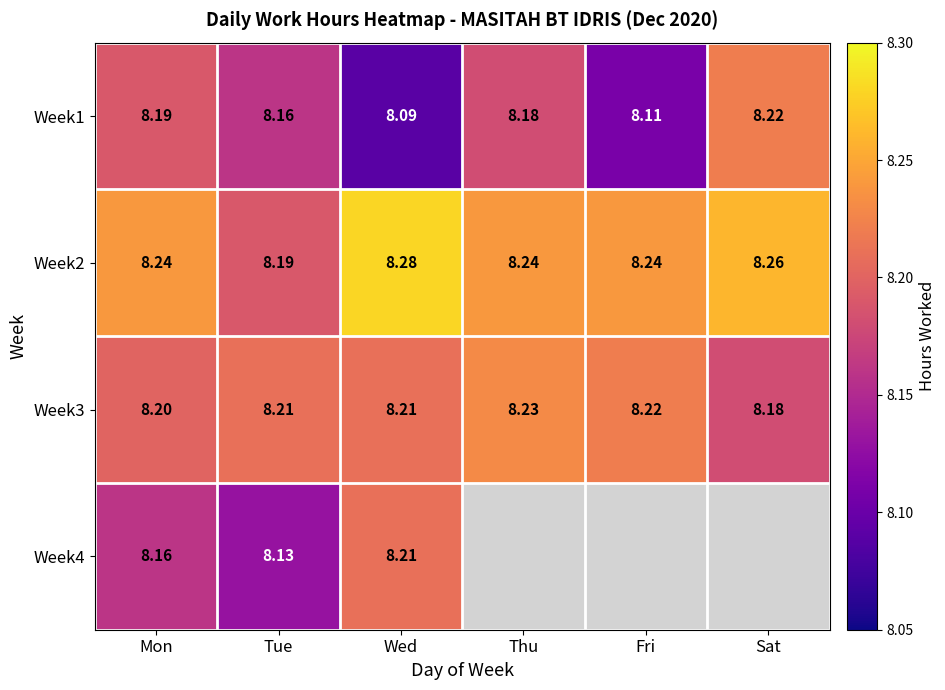

What is the approximate value of Week1 at Tue?

8.2